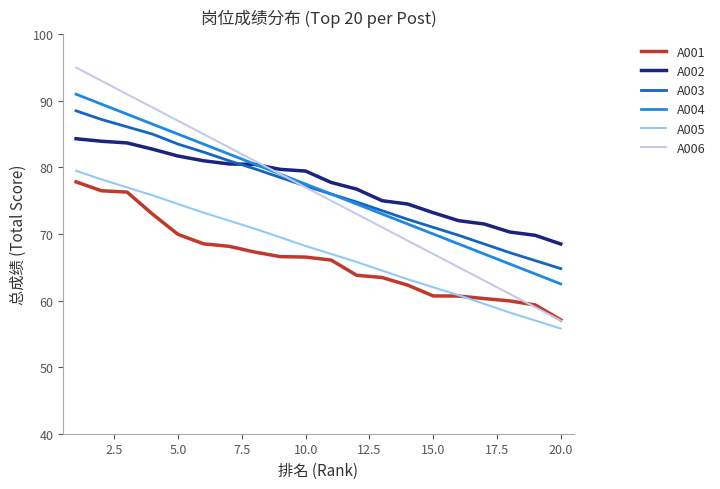

What is the smallest value displayed?

55.8